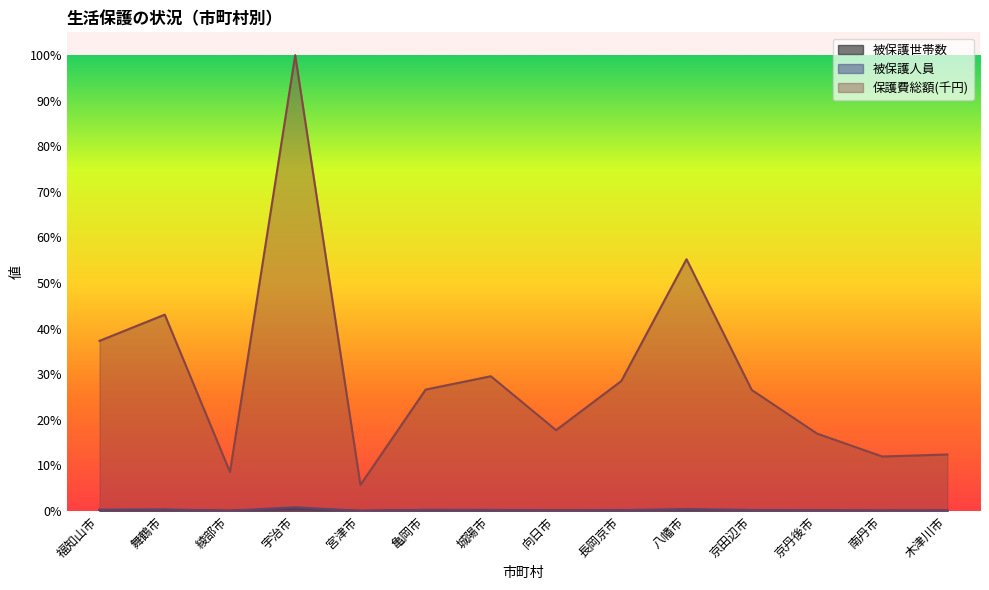

Reading left to right, transcribe all the data shown in this chart.

被保護世帯数: 福知山市=726	舞鶴市=835	綾部市=195	宇治市=1814	宮津市=126	亀岡市=573	城陽市=563	向日市=319	長岡京市=519	八幡市=919	京田辺市=505	京丹後市=344	南丹市=258	木津川市=225
被保護人員: 福知山市=1073	舞鶴市=1245	綾部市=272	宇治市=2881	宮津市=176	亀岡市=930	城陽市=884	向日市=490	長岡京市=703	八幡市=1519	京田辺市=835	京丹後市=526	南丹市=400	木津川市=385
保護費総額(千円): 福知山市=131576	舞鶴市=151845	綾部市=30223	宇治市=352471	宮津市=20223	亀岡市=93906	城陽市=104212	向日市=62536	長岡京市=100511	八幡市=194699	京田辺市=93614	京丹後市=59916	南丹市=42166	木津川市=43710